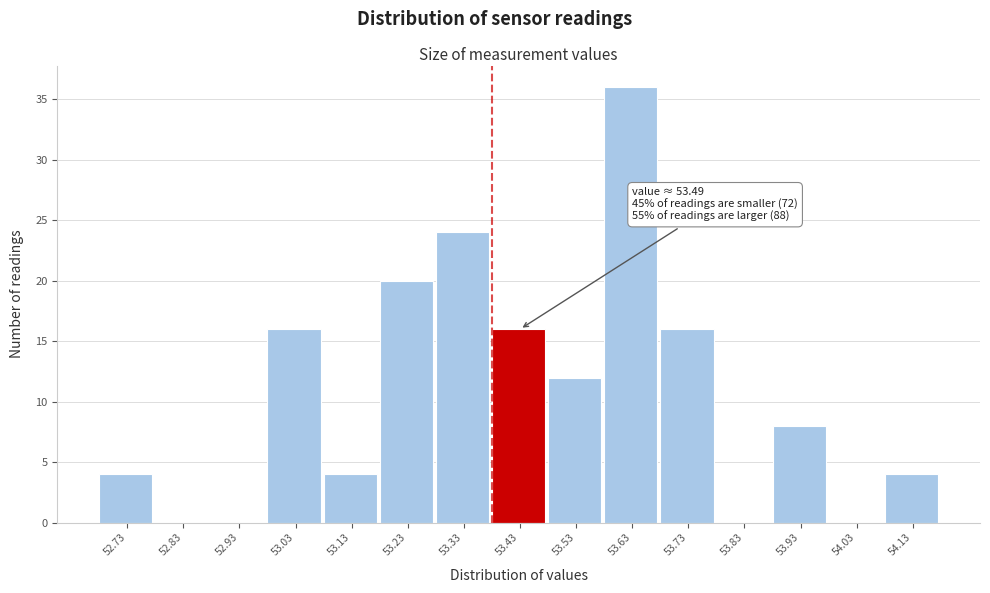

Reading left to right, transcribe all the data shown in this chart.

52.73=4	52.83=0	52.93=0	53.03=16	53.13=4	53.23=20	53.33=24	53.43=16	53.53=12	53.63=36	53.73=16	53.83=0	53.93=8	54.03=0	54.13=4